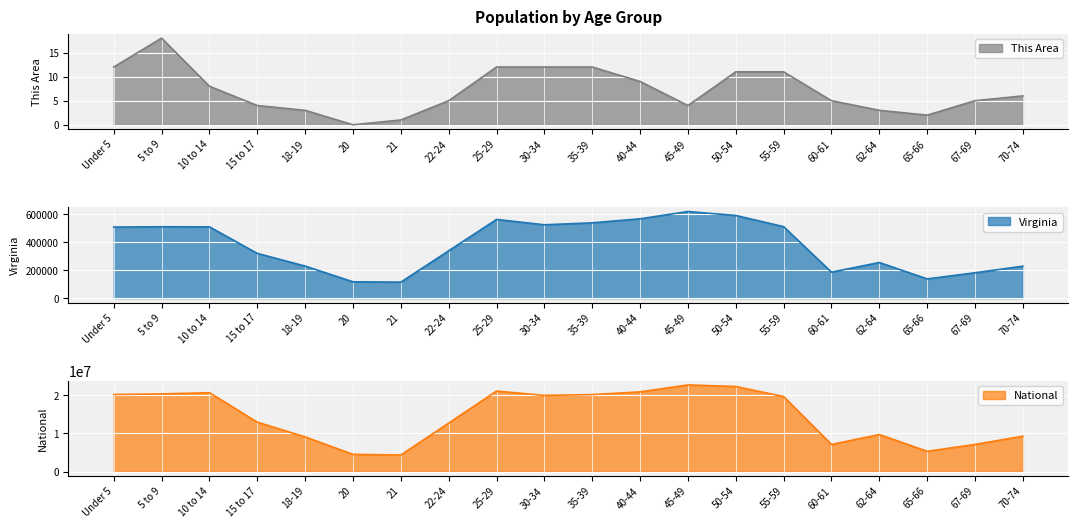

List the labels in order of Virginia value, largest first.

45-49, 50-54, 40-44, 25-29, 35-39, 30-34, 55-59, 5 to 9, 10 to 14, Under 5, 22-24, 15 to 17, 62-64, 18-19, 70-74, 60-61, 67-69, 65-66, 20, 21